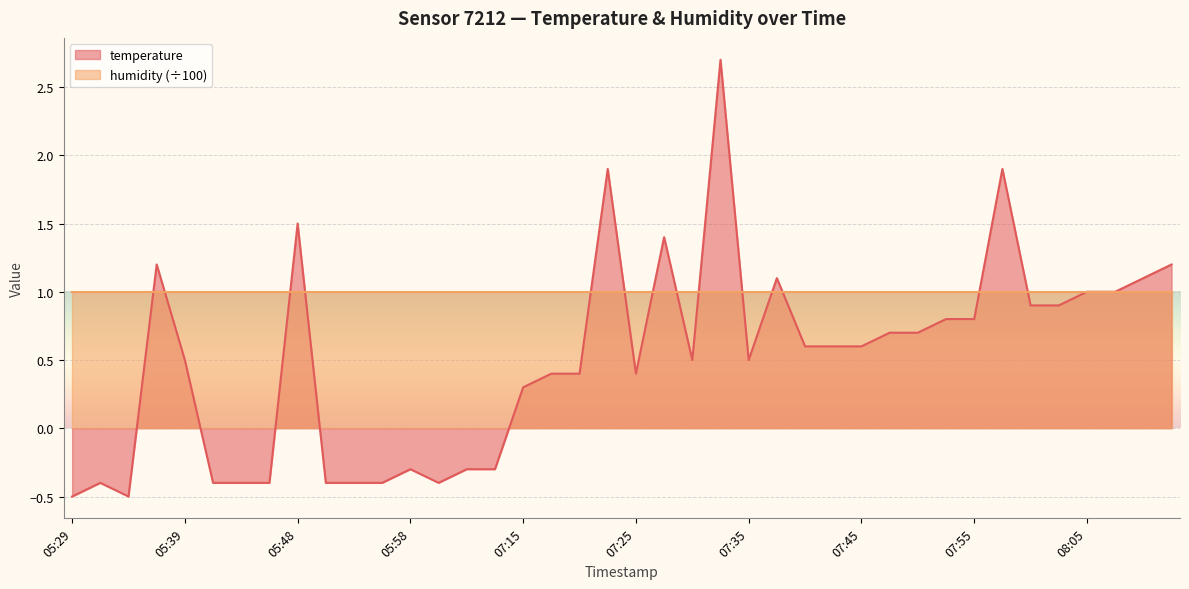

Reading right to left, transcribe all the data shown in this chart.

08:12=1.2	08:10=1.1	08:07=1.0	08:05=1.0	08:02=0.9	08:00=0.9	07:57=1.9	07:55=0.8	07:52=0.8	07:50=0.7	07:47=0.7	07:45=0.6	07:43=0.6	07:40=0.6	07:38=1.1	07:35=0.5	07:33=2.7	07:30=0.5	07:28=1.4	07:25=0.4	07:23=1.9	07:20=0.4	07:18=0.4	07:15=0.3	06:06=-0.3	06:03=-0.3	06:01=-0.4	05:58=-0.3	05:56=-0.4	05:53=-0.4	05:51=-0.4	05:48=1.5	05:46=-0.4	05:43=-0.4	05:41=-0.4	05:39=0.5	05:36=1.2	05:34=-0.5	05:31=-0.4	05:29=-0.5